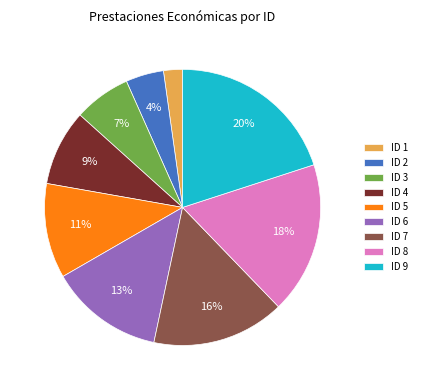

How many segments does this pie chart have?

9